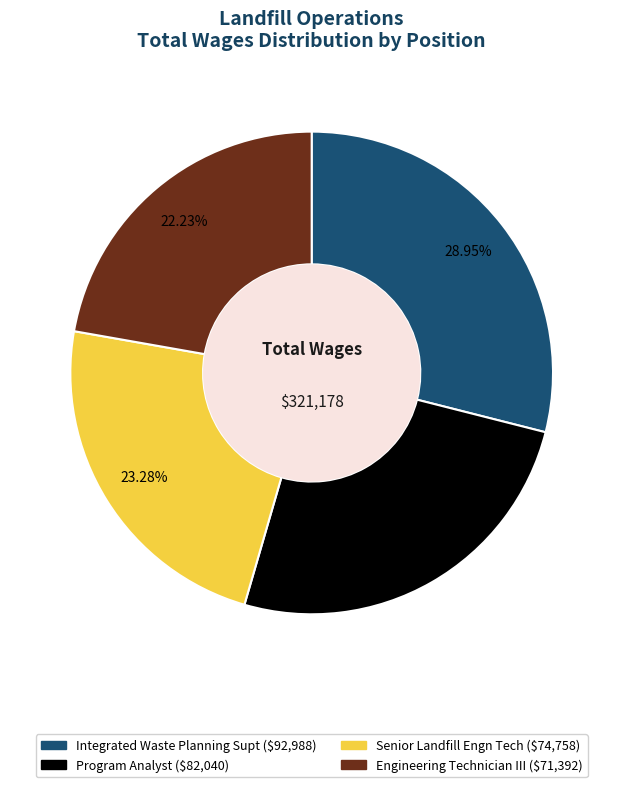

To the nearest percent, what is the difference between the largest and smallest slice percentages?

7%